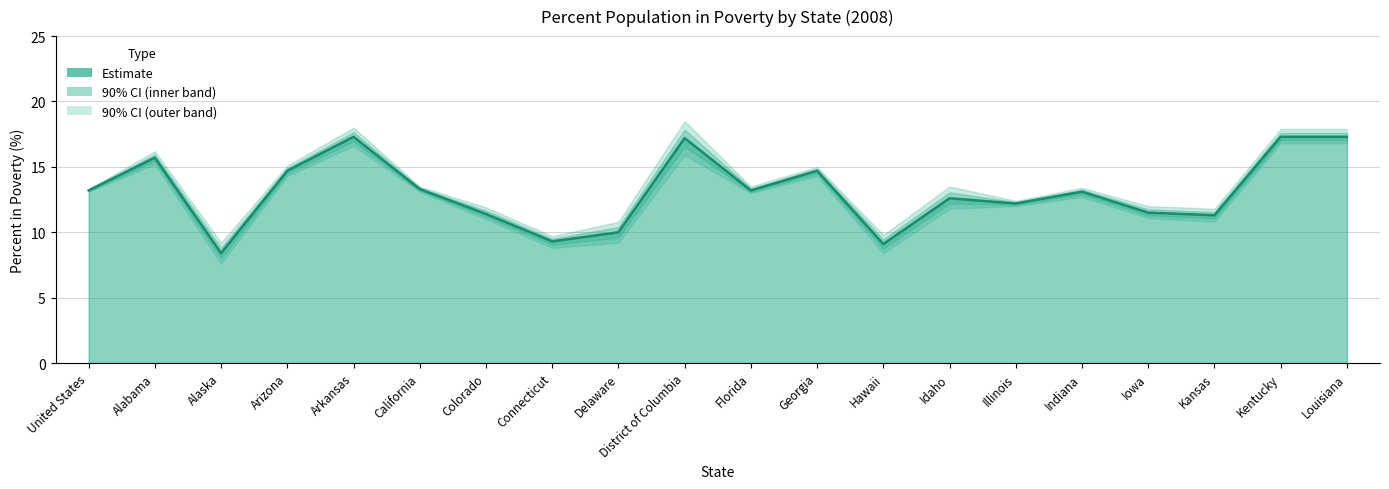

In Percent in Poverty, how many points are lower than both neighbors (excluding endpoints)?

6